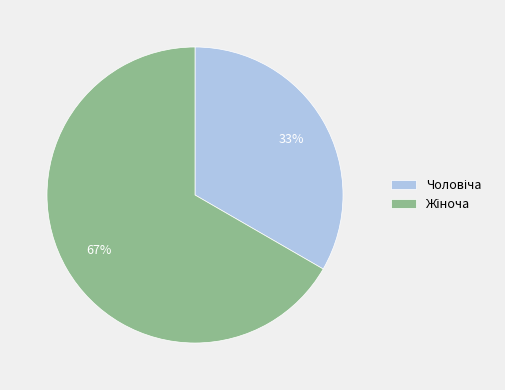

Is there any slice that represents more than half of the pie?

Yes